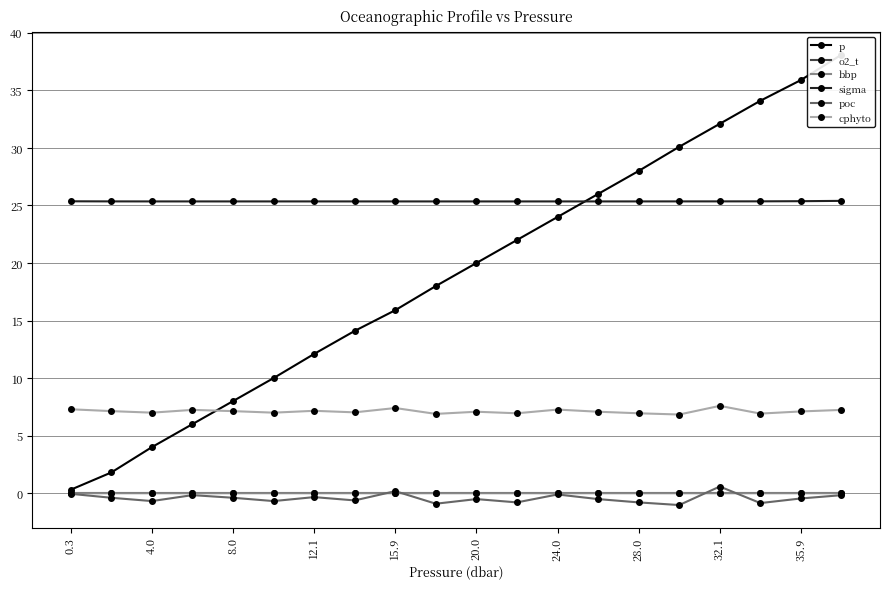

The cphyto series shows 5.0 at 12.1. True or false?

False